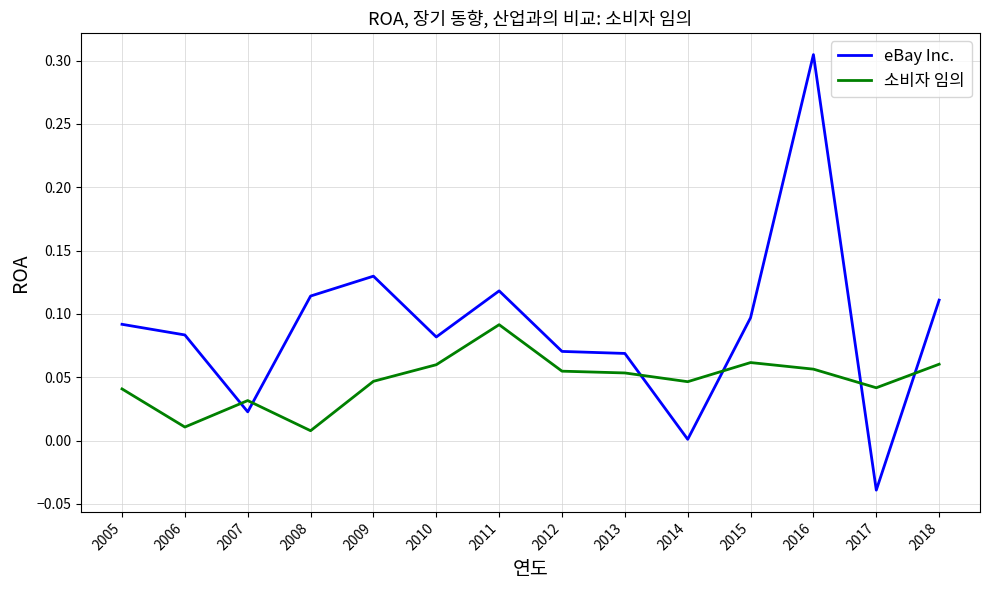

Which series has the largest total across all categories?

eBay Inc.